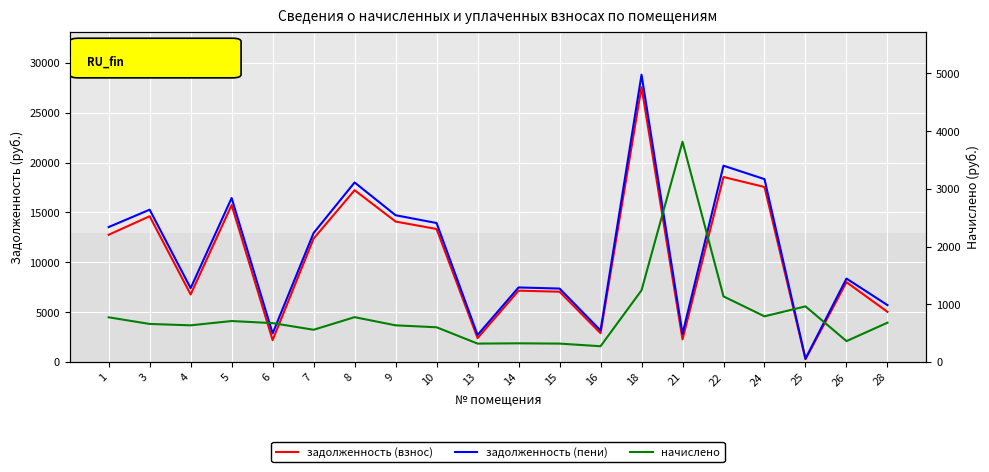

What is the value of the начислено point at the 3rd from the left?

633.6